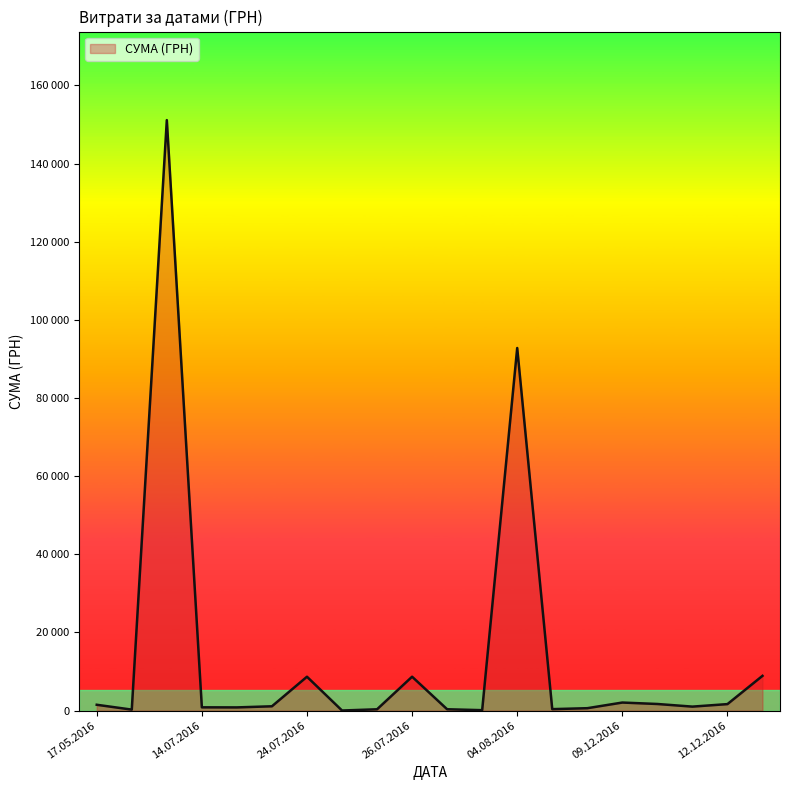

Does the chart display data point markers on the line(s)?

No